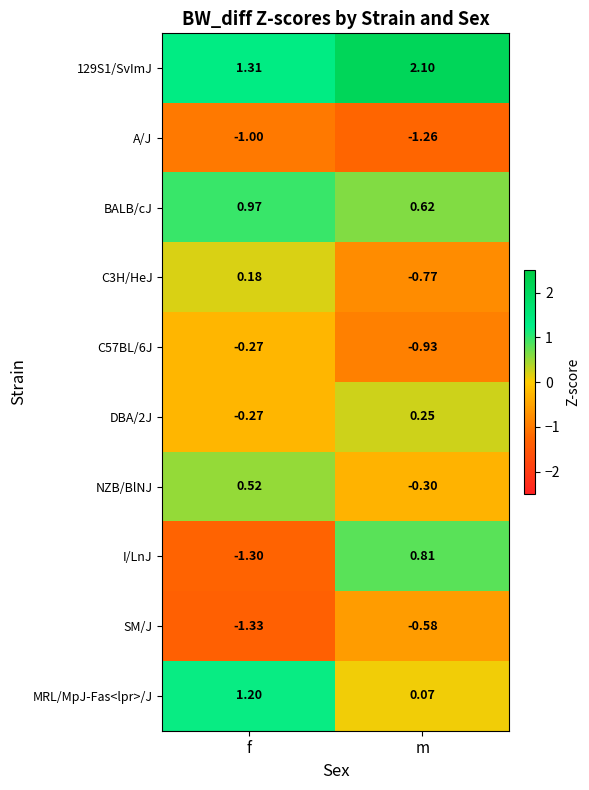

Which series has the largest range (max minus min)?

I/LnJ